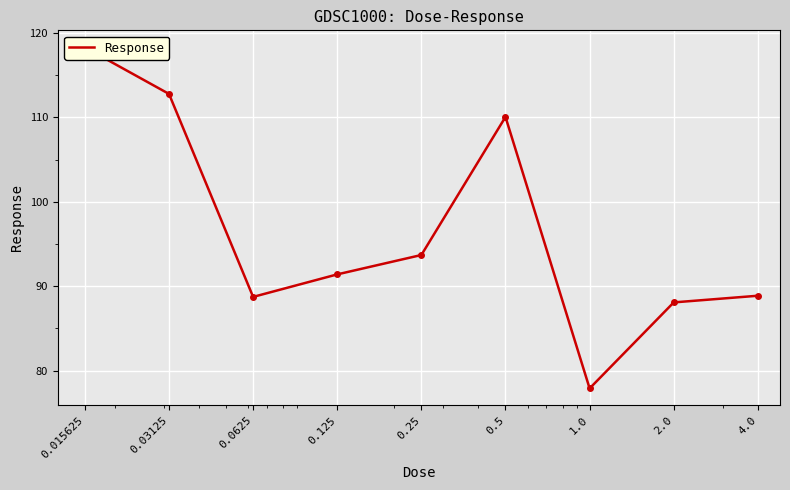

Rank the categories by value from highest to lowest.

0.015625, 0.03125, 0.5, 0.25, 0.125, 4.0, 0.0625, 2.0, 1.0